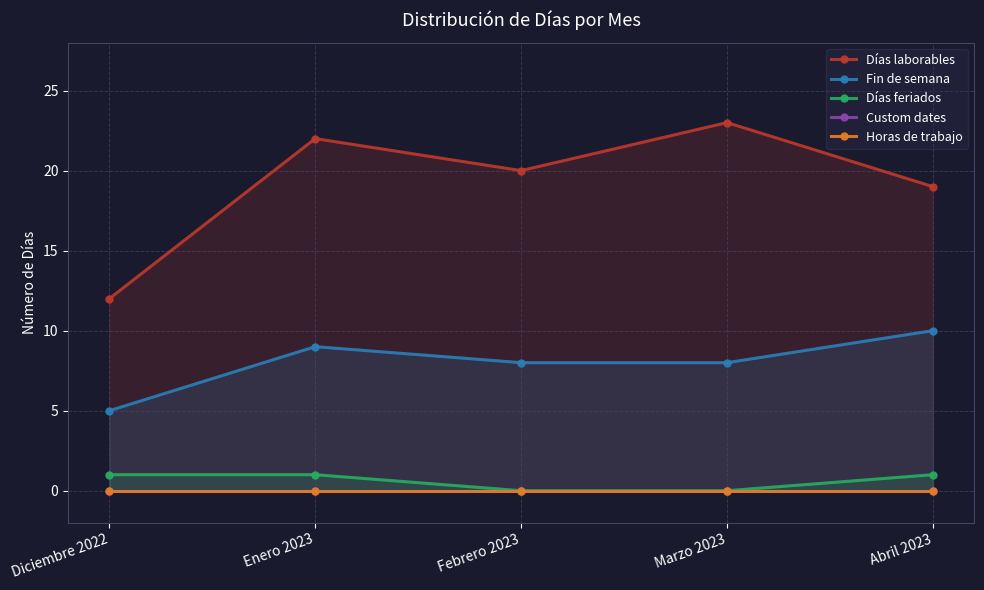

Is it true that Horas de trabajo equals 0 at Marzo 2023?

True